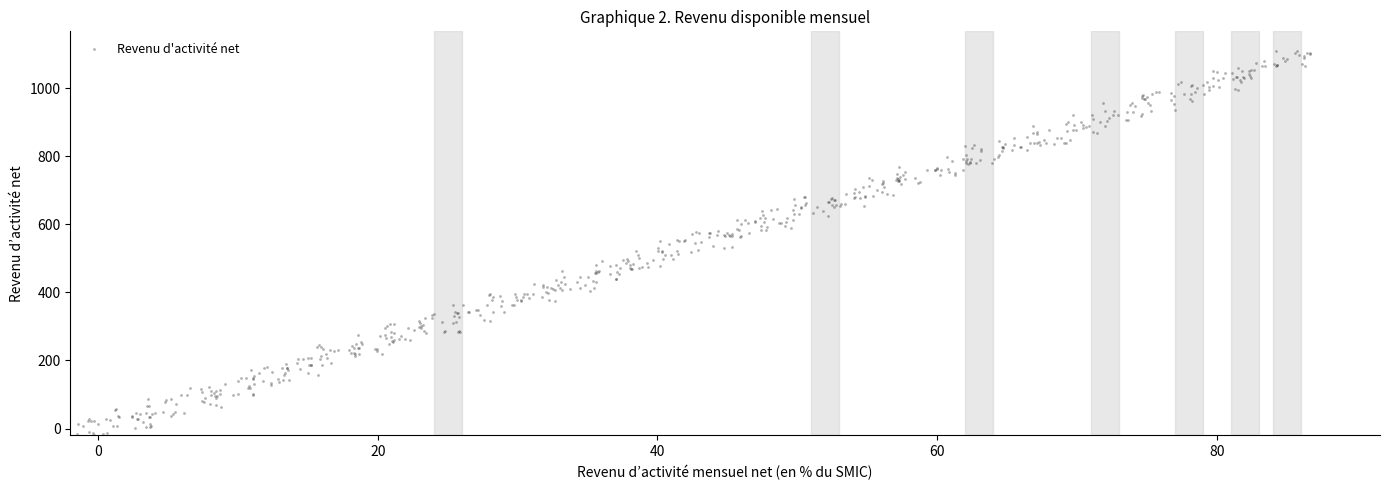

What is the range of X values (max minus min)?

88.2